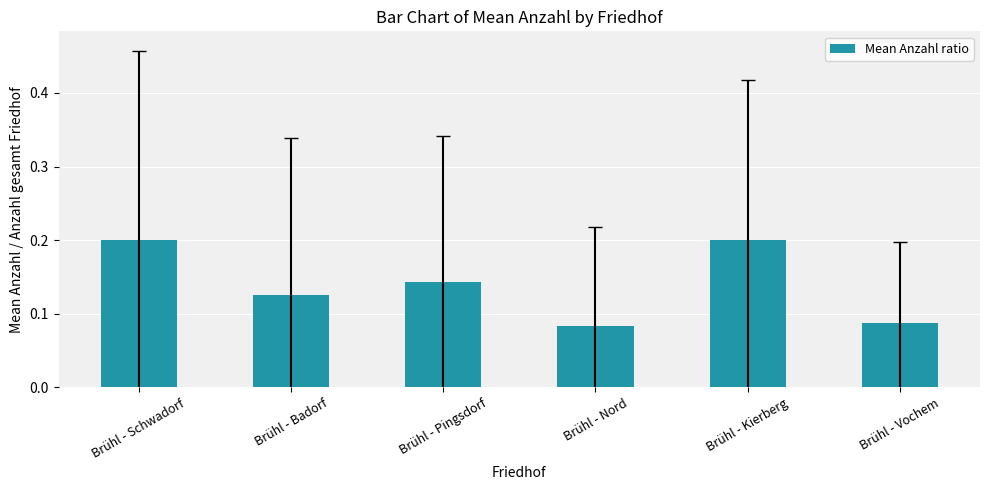

What is the greatest value displayed?

0.2